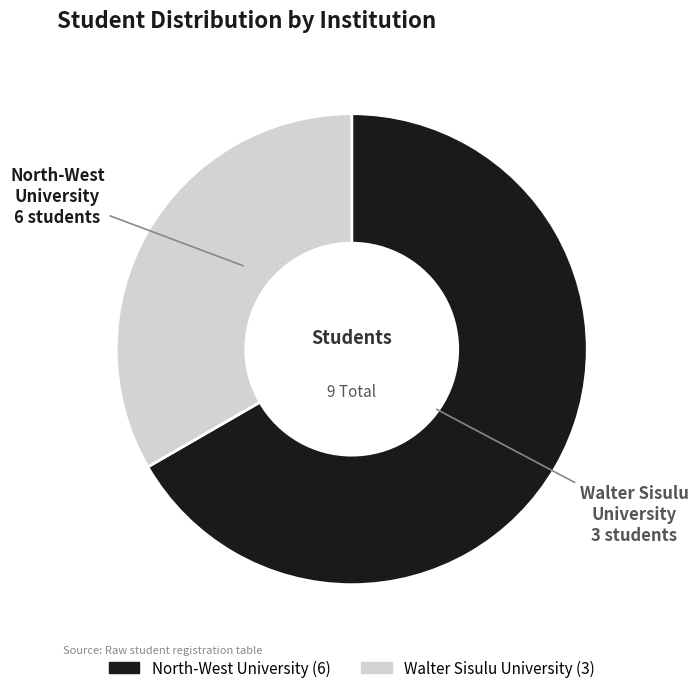

Does any single category account for the majority?

Yes